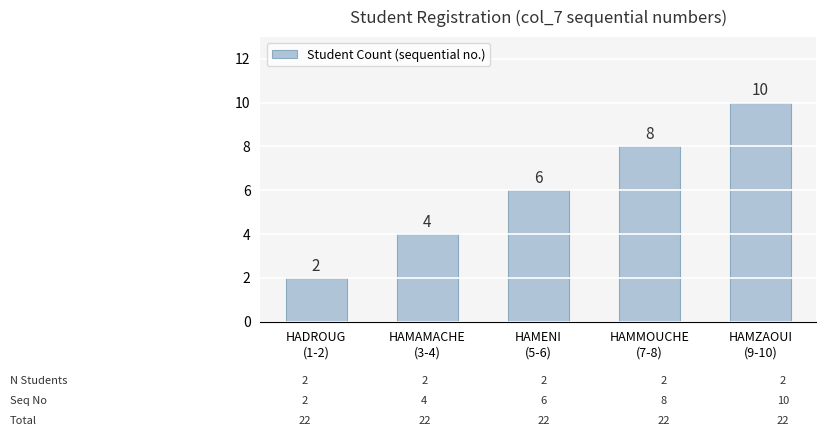

What is the minimum value shown in the chart?

2